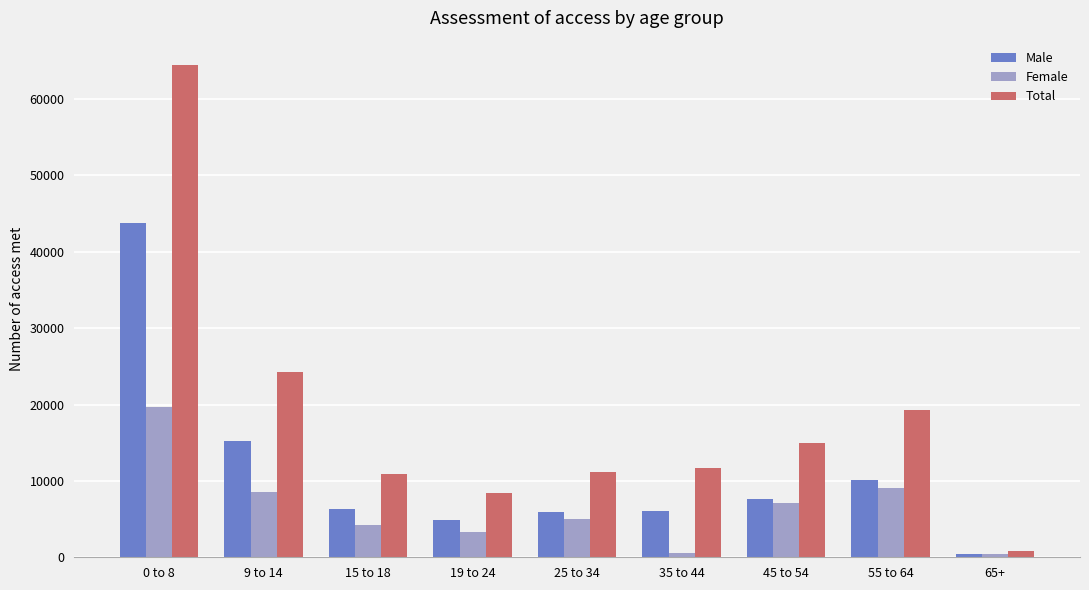

What is the approximate value of Total at 55 to 64?

19307